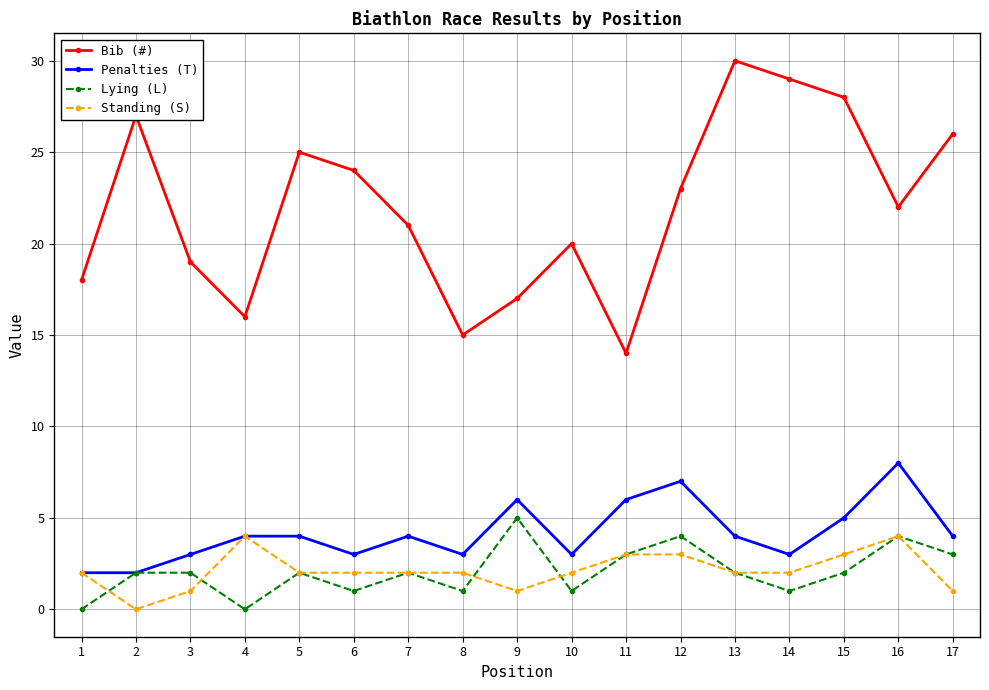

Reading left to right, what are all the values shown in this chart?

Bib (#): 18	27	19	16	25	24	21	15	17	20	14	23	30	29	28	22	26
Penalties (T): 2	2	3	4	4	3	4	3	6	3	6	7	4	3	5	8	4
Lying (L): 0	2	2	0	2	1	2	1	5	1	3	4	2	1	2	4	3
Standing (S): 2	0	1	4	2	2	2	2	1	2	3	3	2	2	3	4	1